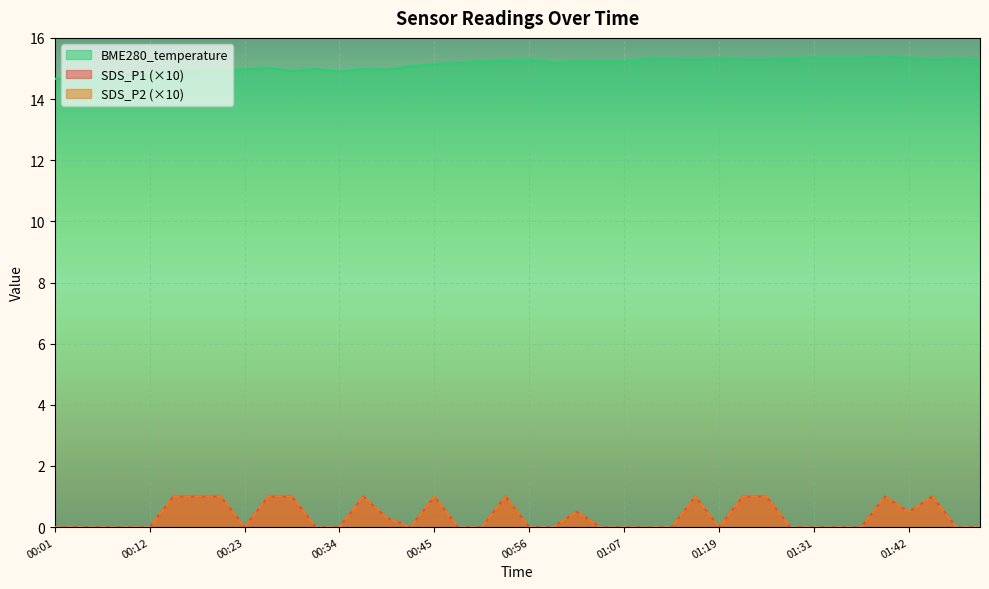

Which series has the widest spread of values?

SDS_P1